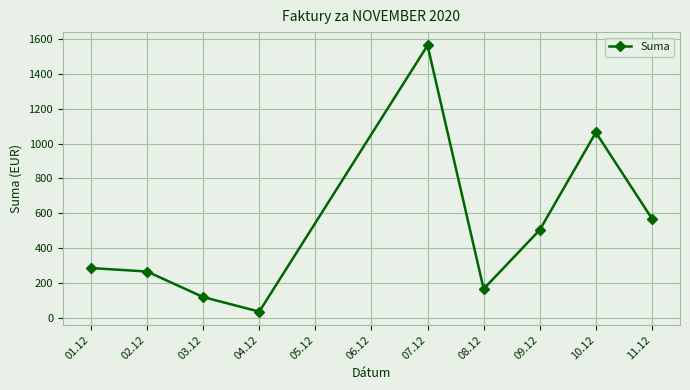

Where does the data first go above 284?

01.12